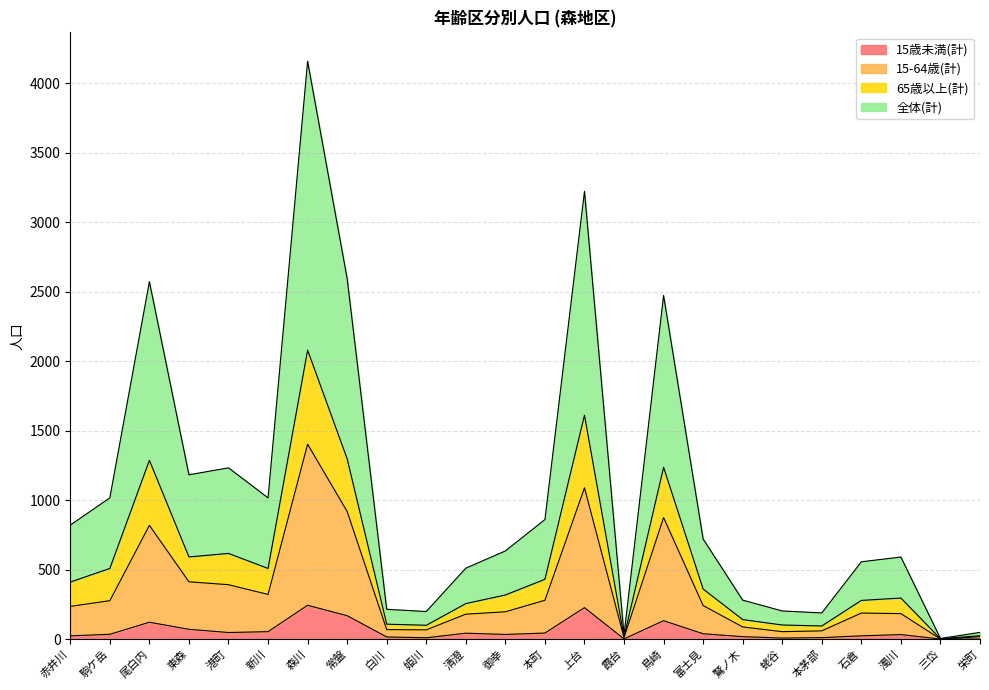

How many lines are shown in the chart?

4